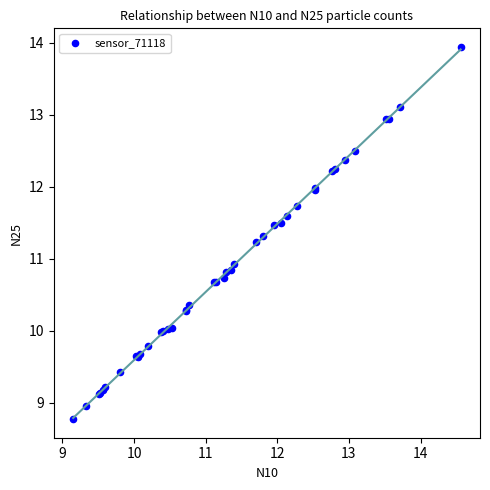

What Y value in the scatter plot is closest to 11?

10.9